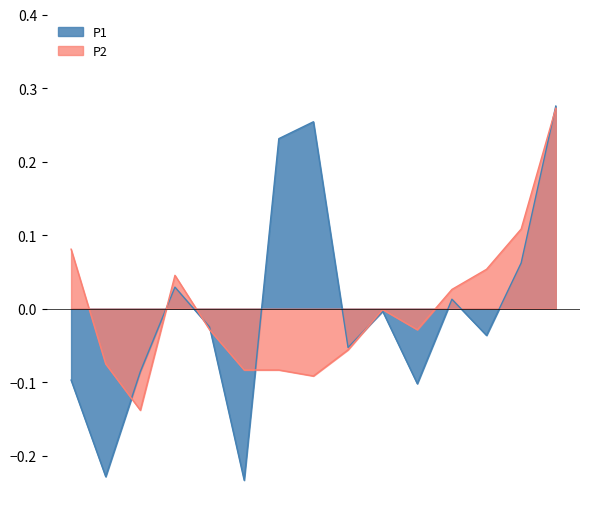

How many lines are shown in the chart?

2